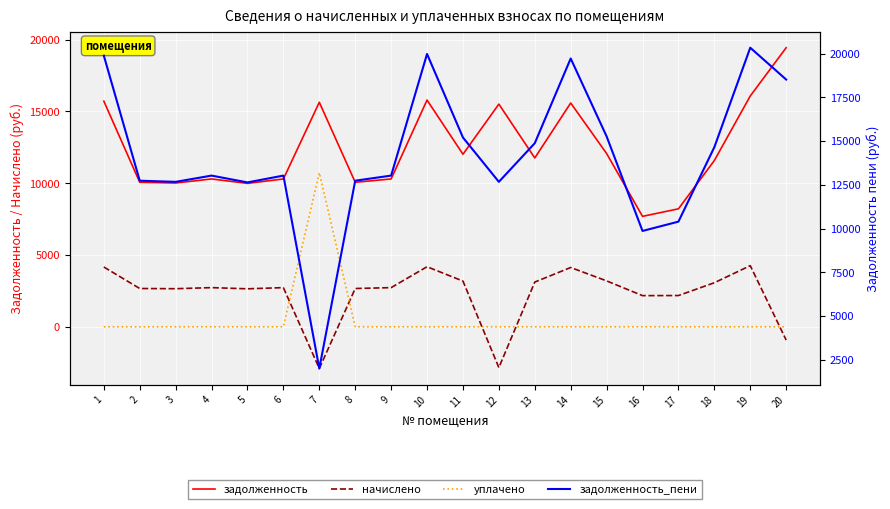

Reading right to left, list all the values displayed in this chart.

задолженность: 20=19439.8	19=16075.7	18=11581.7	17=8217.6	16=7691.9	15=12069.6	14=15587.8	13=11761.4	12=15510.7	11=12018.2	10=15793.2	9=10297.7	8=10066.6	7=15639.1	6=10297.7	5=9989.5	4=10297.7	3=10015.2	2=10066.6	1=15716.2
начислено: 20=-923.9	19=4259.3	18=3068.6	17=2177.3	16=2170.4	15=3197.9	14=4130.0	13=3116.3	12=-2842.0	11=3184.3	10=4184.5	9=2728.4	8=2667.1	7=-2905.4	6=2728.4	5=2646.7	4=2728.4	3=2653.6	2=2667.1	1=4164.0
уплачено: 20=0.0	19=0.0	18=0.0	17=0.0	16=0.0	15=0.0	14=0.0	13=0.0	12=0.0	11=0.0	10=0.0	9=0.0	8=0.0	7=10733.3	6=0.0	5=0.0	4=0.0	3=0.0	2=0.0	1=0.0
задолженность_пени: 20=18515.9	19=20335.0	18=14650.3	17=10394.9	16=9862.4	15=15267.5	14=19717.8	13=14877.7	12=12668.8	11=15202.6	10=19977.7	9=13026.1	8=12733.7	7=2000.3	6=13026.1	5=12636.2	4=13026.1	3=12668.8	2=12733.7	1=19880.2